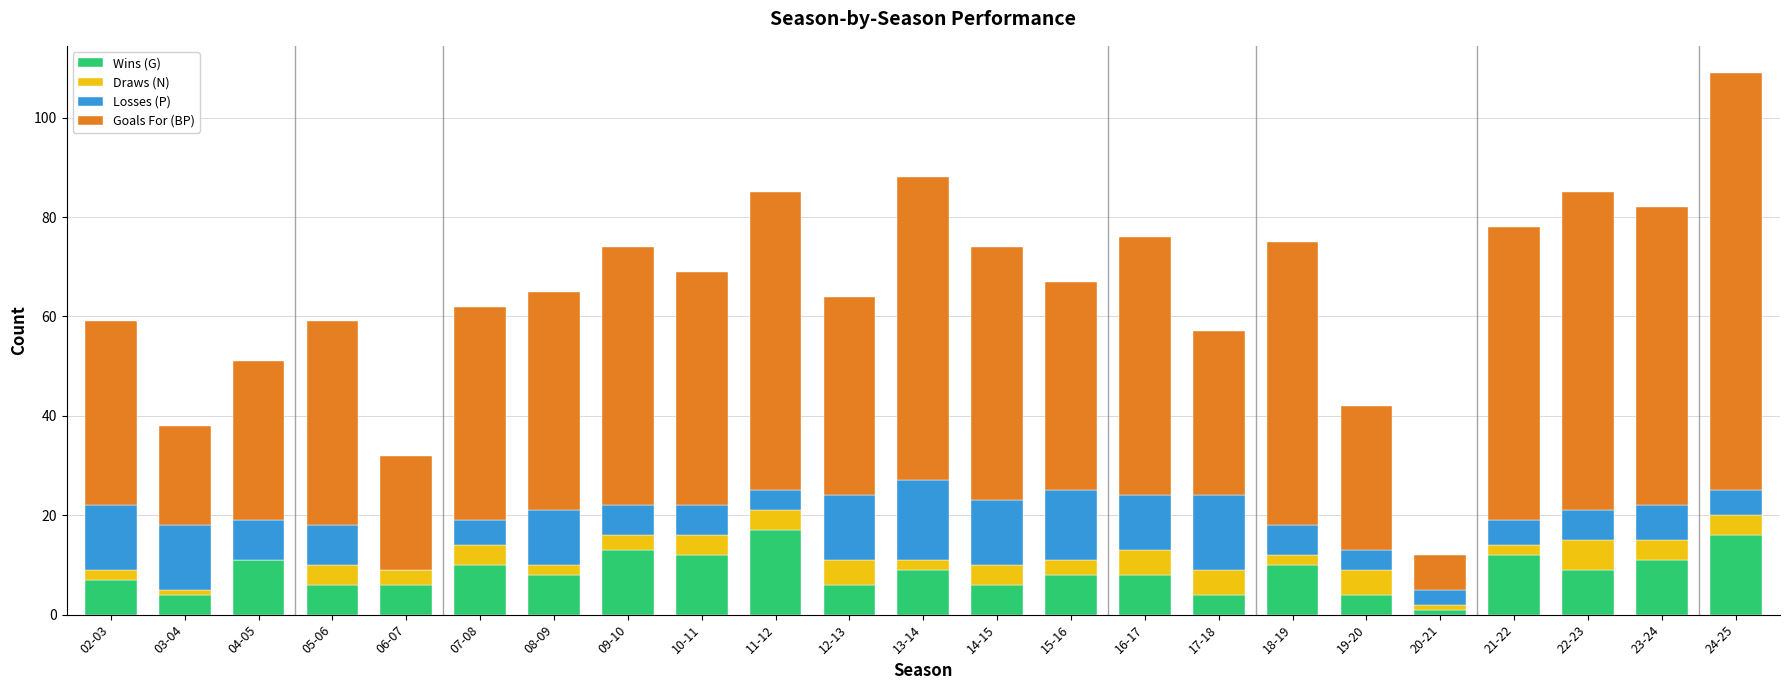

At which category is the sum across all series the highest?

24-25